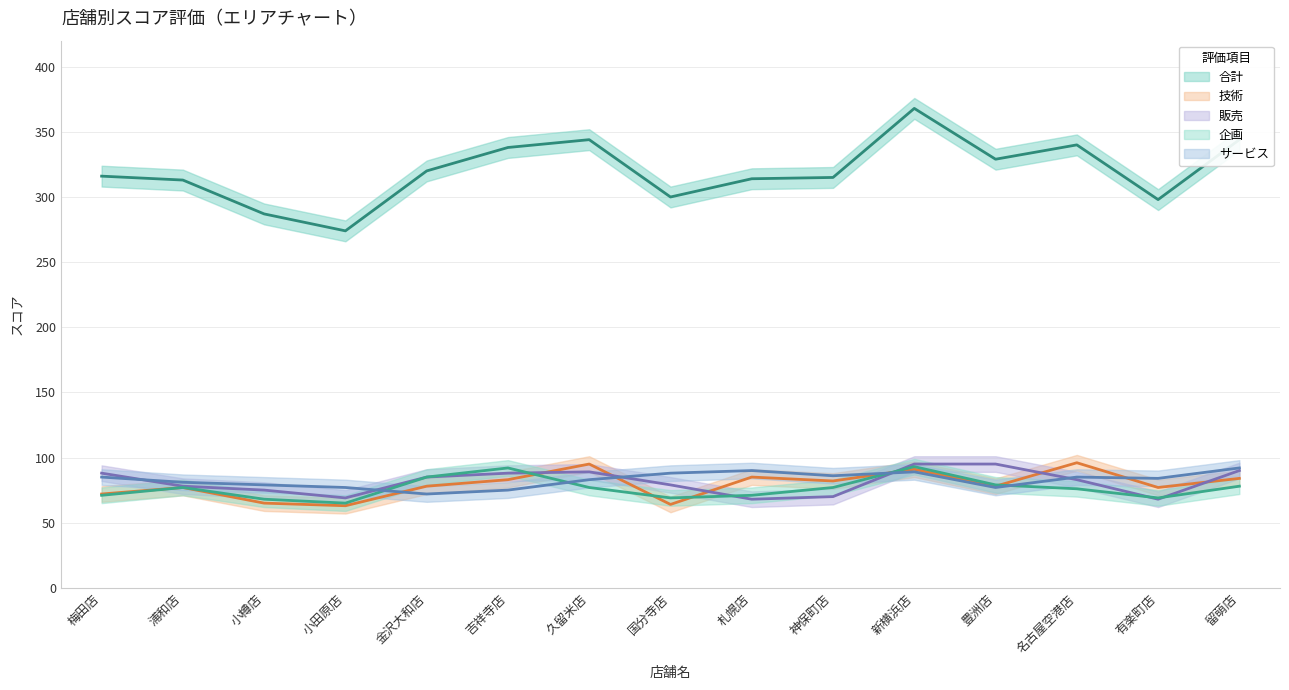

Which has a higher value, 小田原店 or 新横浜店?

新横浜店